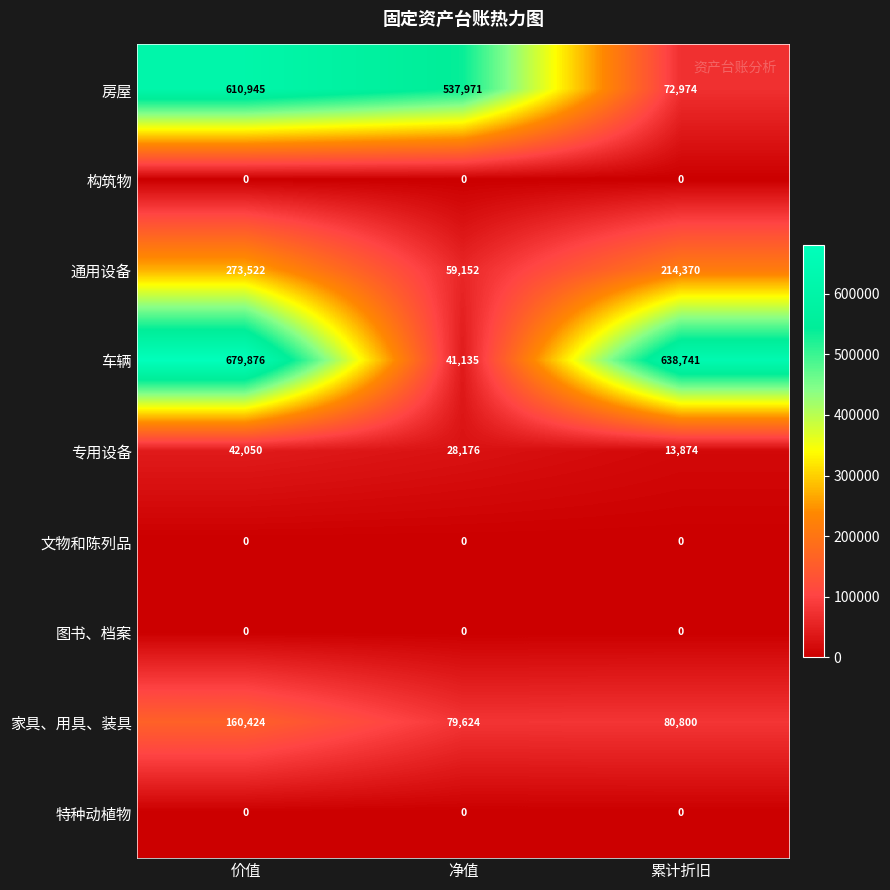

At which label does 家具、用具、装具 reach its peak?

价值